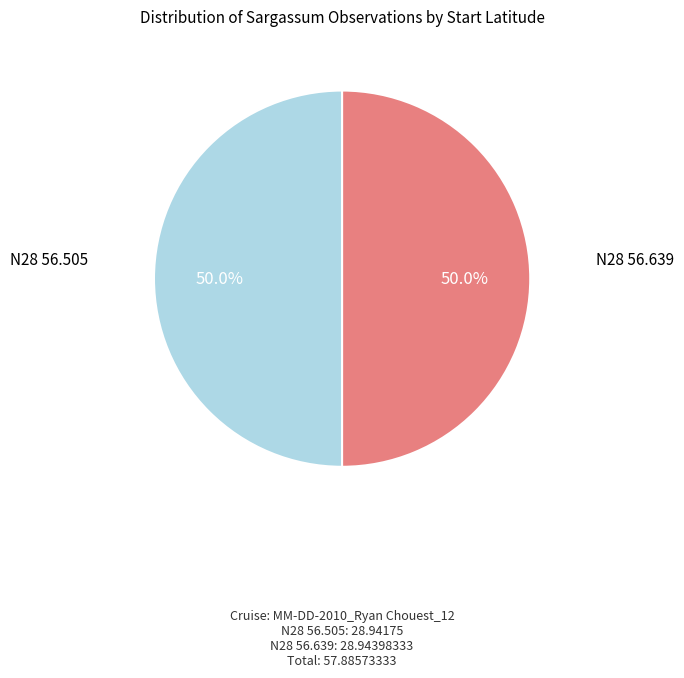

What is the ratio of the value at N28 56.505 to the value at N28 56.639?

1.0